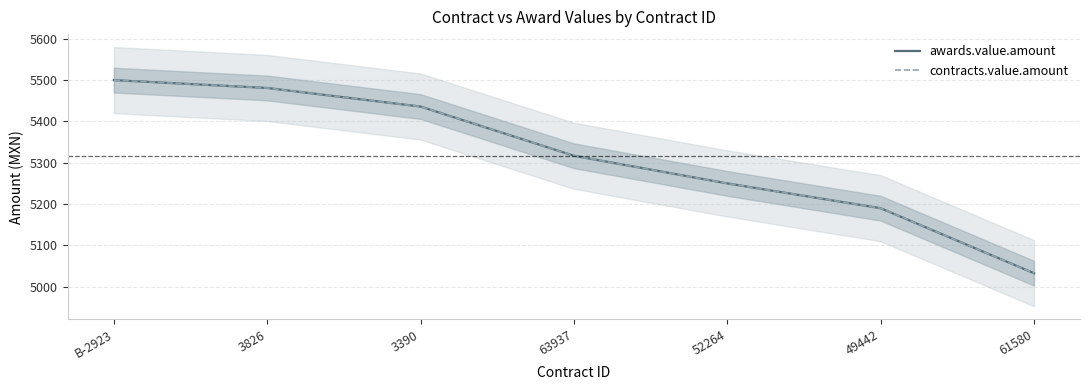

How many series are shown in this chart?

2